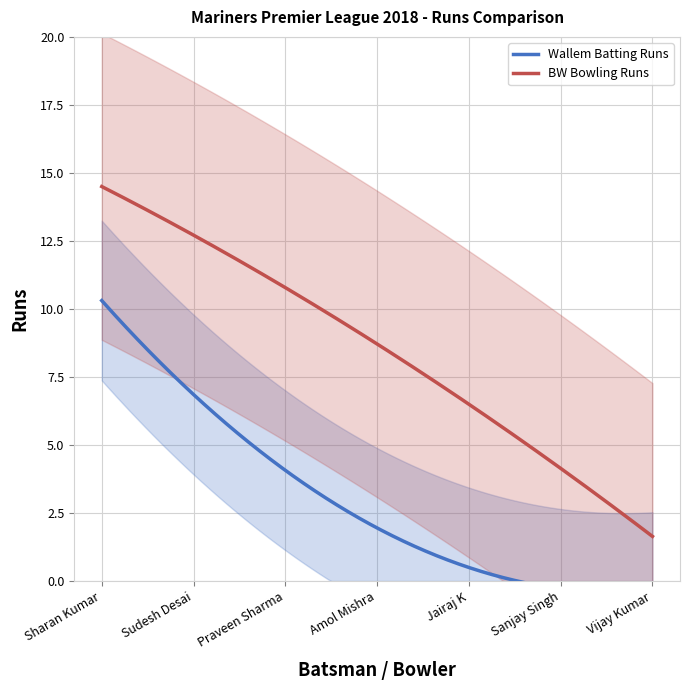

How many distinct data groups are displayed?

2